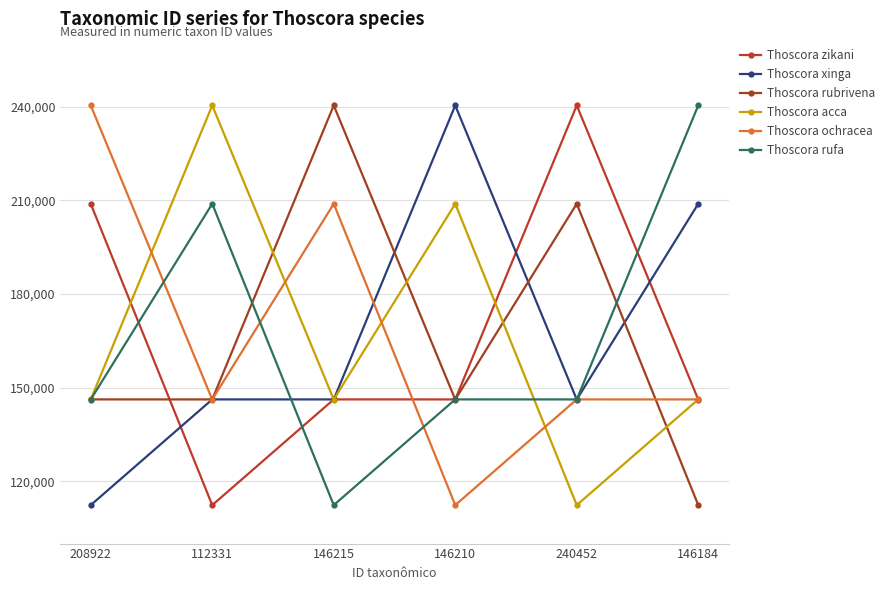

Rank the categories by Thoscora rufa value from highest to lowest.

146184, 112331, 146210, 240452, 208922, 146215